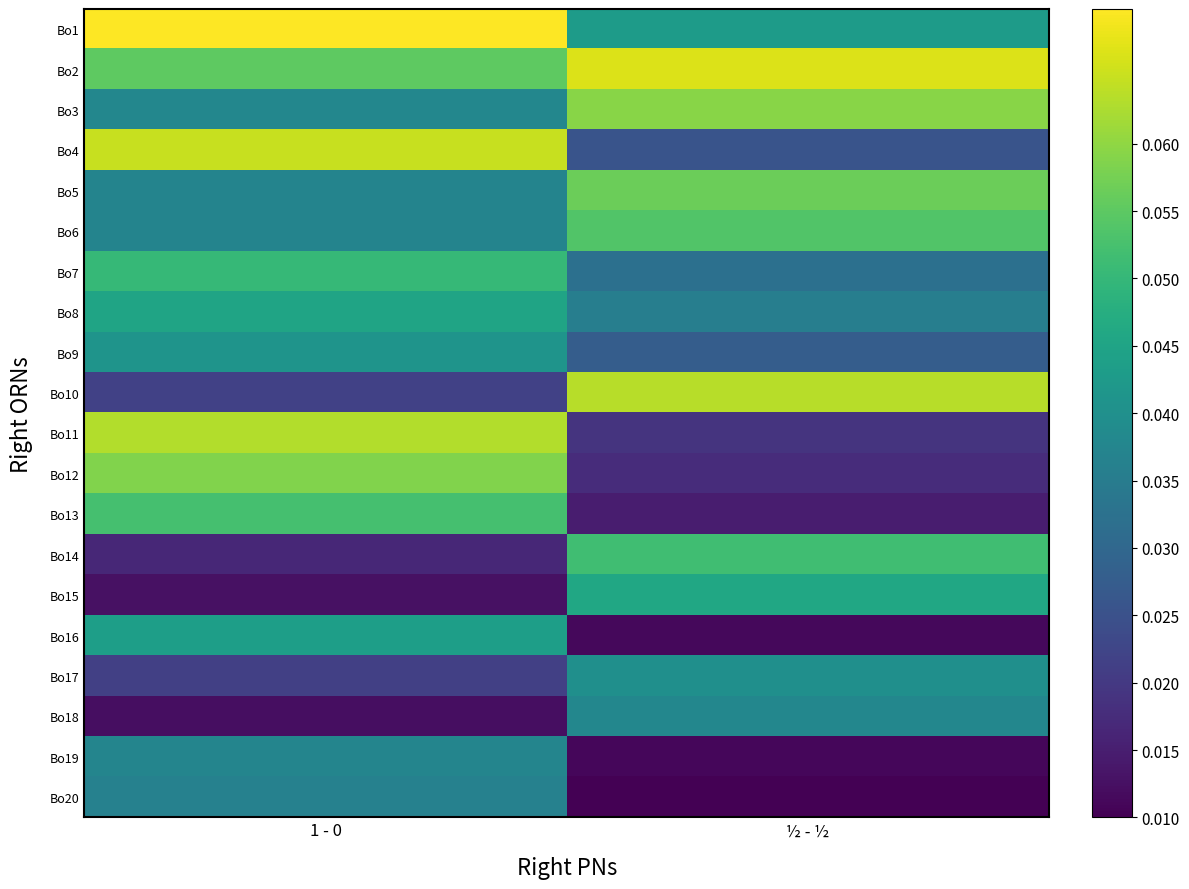

Reading left to right, what are all the values shown in this chart?

Bo1: 1 - 0=0.1	½ - ½=0.0
Bo2: 1 - 0=0.1	½ - ½=0.1
Bo3: 1 - 0=0.0	½ - ½=0.1
Bo4: 1 - 0=0.1	½ - ½=0.0
Bo5: 1 - 0=0.0	½ - ½=0.1
Bo6: 1 - 0=0.0	½ - ½=0.1
Bo7: 1 - 0=0.1	½ - ½=0.0
Bo8: 1 - 0=0.0	½ - ½=0.0
Bo9: 1 - 0=0.0	½ - ½=0.0
Bo10: 1 - 0=0.0	½ - ½=0.1
Bo11: 1 - 0=0.1	½ - ½=0.0
Bo12: 1 - 0=0.1	½ - ½=0.0
Bo13: 1 - 0=0.1	½ - ½=0.0
Bo14: 1 - 0=0.0	½ - ½=0.1
Bo15: 1 - 0=0.0	½ - ½=0.0
Bo16: 1 - 0=0.0	½ - ½=0.0
Bo17: 1 - 0=0.0	½ - ½=0.0
Bo18: 1 - 0=0.0	½ - ½=0.0
Bo19: 1 - 0=0.0	½ - ½=0.0
Bo20: 1 - 0=0.0	½ - ½=0.0